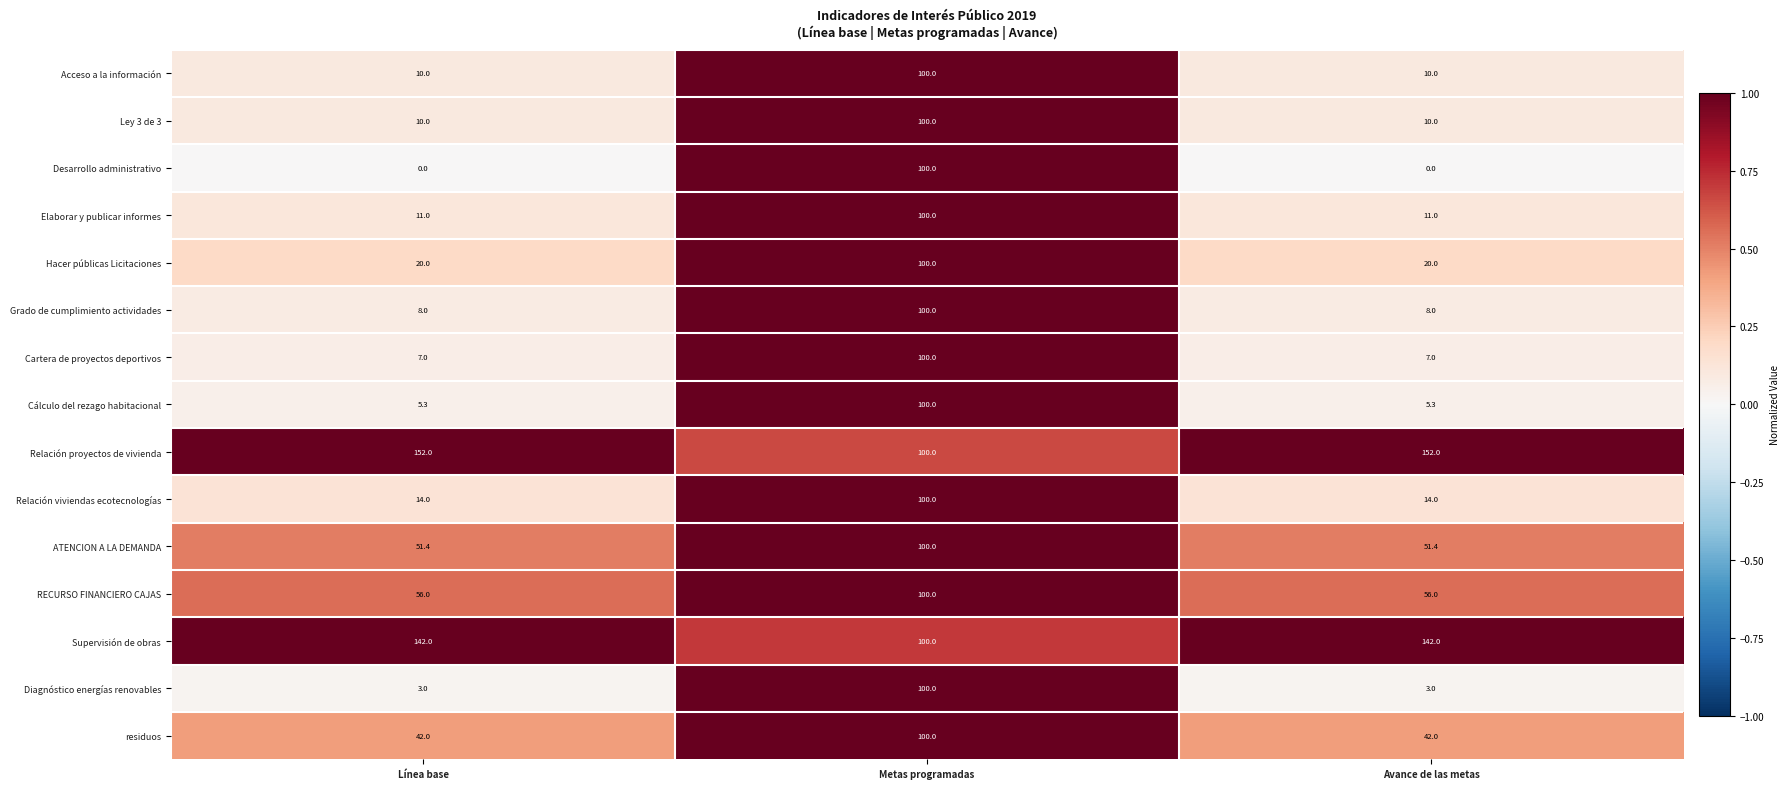

What is the spread (max minus min) of values at Avance de las metas?

152.0